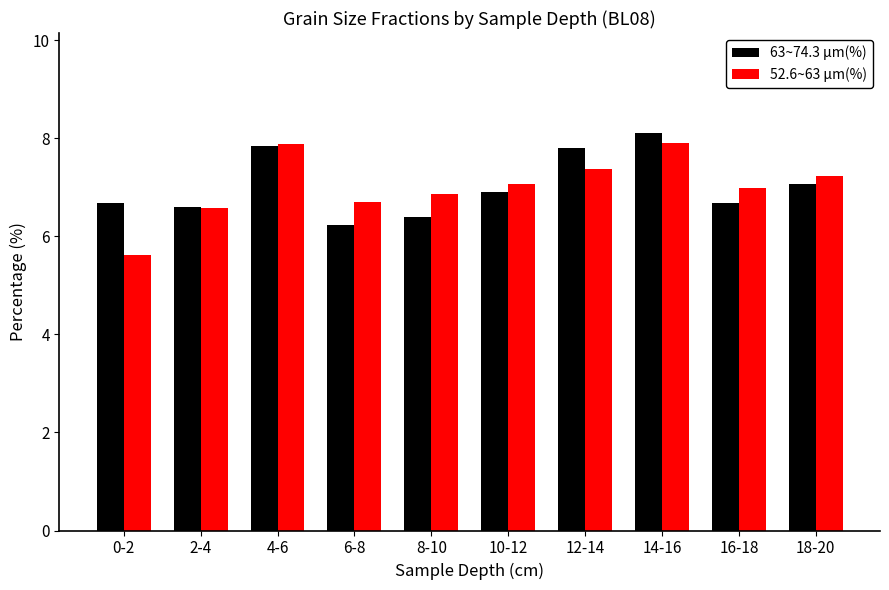

What is the label of the 8th bar from the right?

4-6